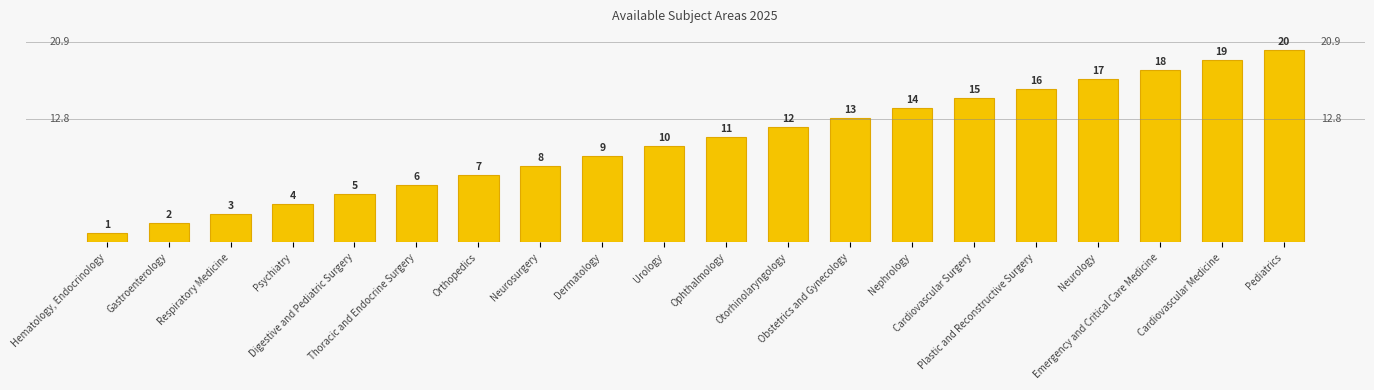

Reading right to left, list all the values displayed in this chart.

Pediatrics=20	Cardiovascular Medicine=19	Emergency and Critical Care Medicine=18	Neurology=17	Plastic and Reconstructive Surgery=16	Cardiovascular Surgery=15	Nephrology=14	Obstetrics and Gynecology=13	Otorhinolaryngology=12	Ophthalmology=11	Urology=10	Dermatology=9	Neurosurgery=8	Orthopedics=7	Thoracic and Endocrine Surgery=6	Digestive and Pediatric Surgery=5	Psychiatry=4	Respiratory Medicine=3	Gastroenterology=2	Hematology, Endocrinology=1